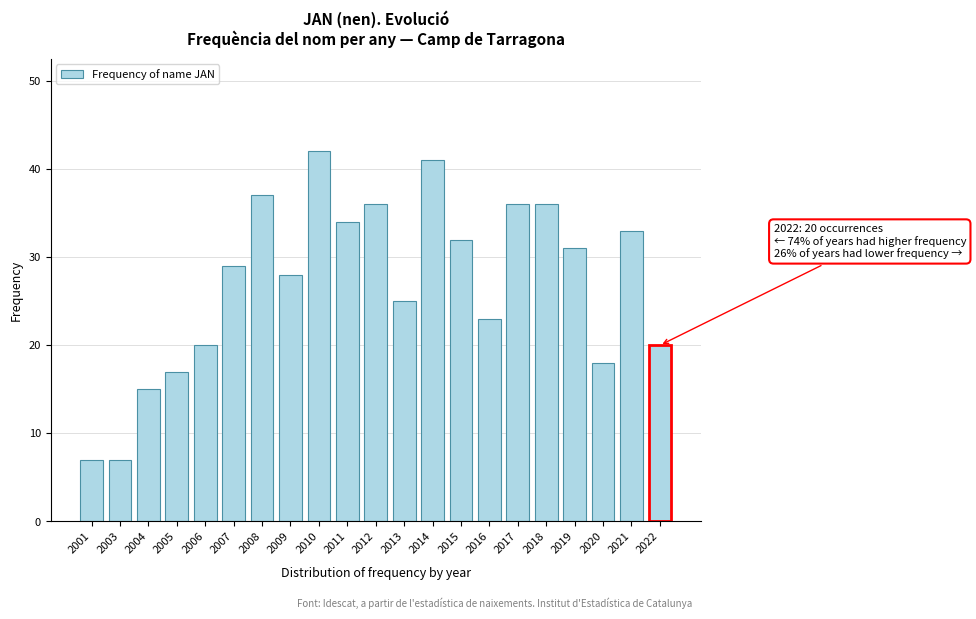

Reading right to left, what are all the values shown in this chart?

2022=20	2021=33	2020=18	2019=31	2018=36	2017=36	2016=23	2015=32	2014=41	2013=25	2012=36	2011=34	2010=42	2009=28	2008=37	2007=29	2006=20	2005=17	2004=15	2003=7	2001=7